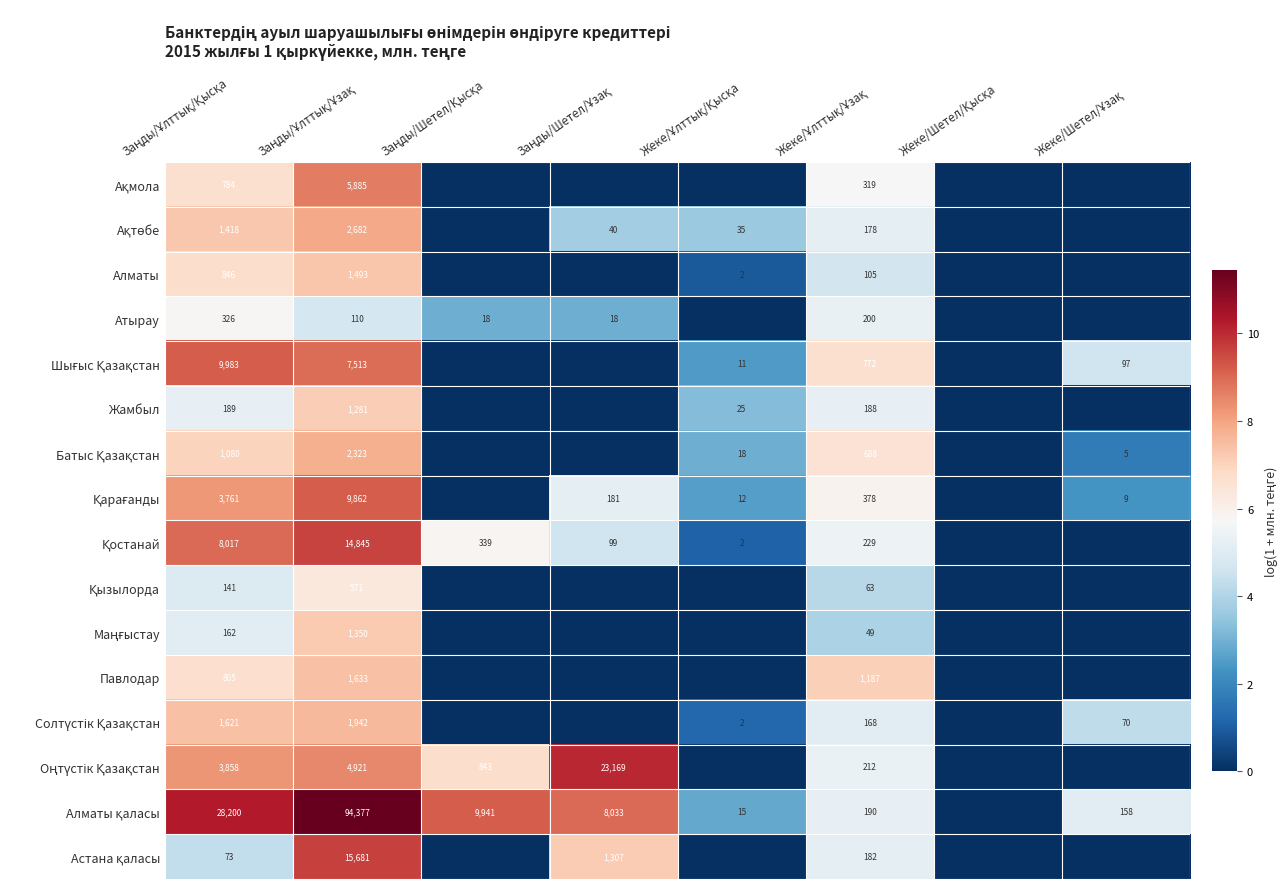

What is the difference between the highest and lowest values at Жеке/Шетел/Ұзақ?

5.1